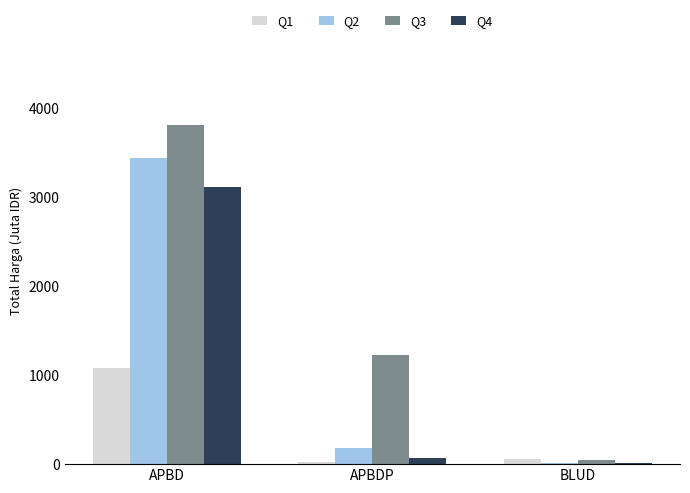

What is the sum of all Q2 values?

3649.6